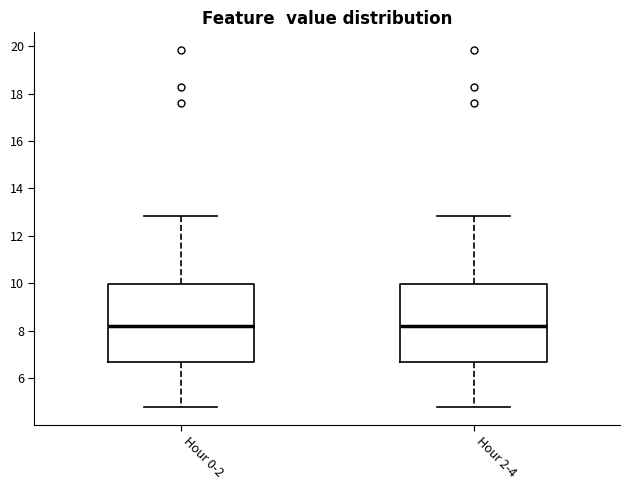

Reading left to right, read every box against the y-axis: the position of its median line, the range the box covers, and the ends of its whiskers. The values are not printed on the chart, so give them approximately, as read against the axis.

Hour 0-2: median 8.2, box 6.6 to 10.0, whiskers 4.8 to 12.8
Hour 2-4: median 8.2, box 6.6 to 10.0, whiskers 4.8 to 12.8